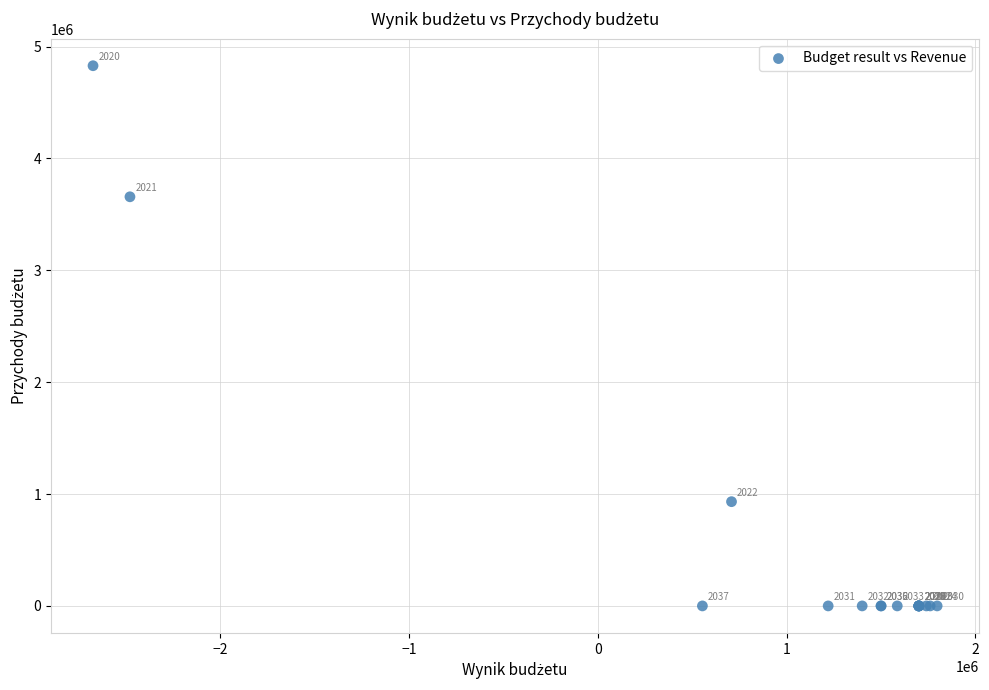

What Y value in the scatter plot is closest to 2414224?

3656940